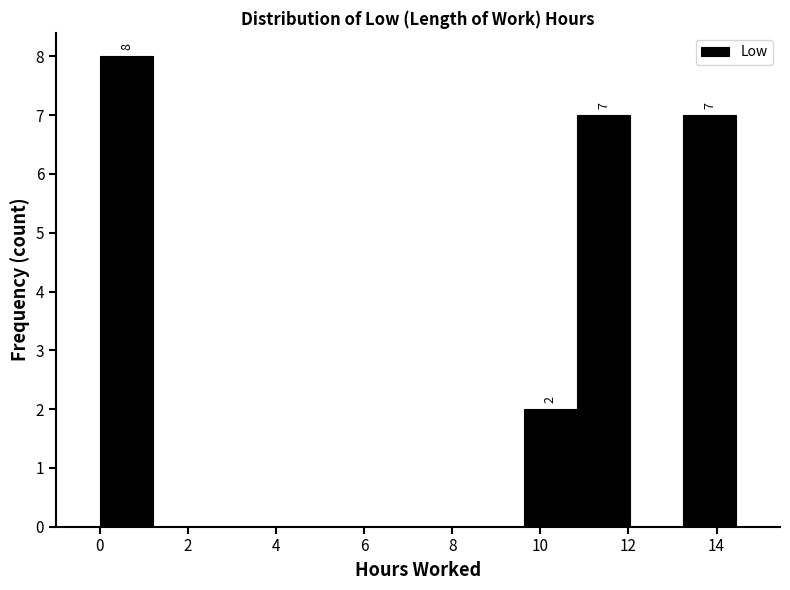

Over which range of the x-axis is the bar tallest?

0.0 to 1.2